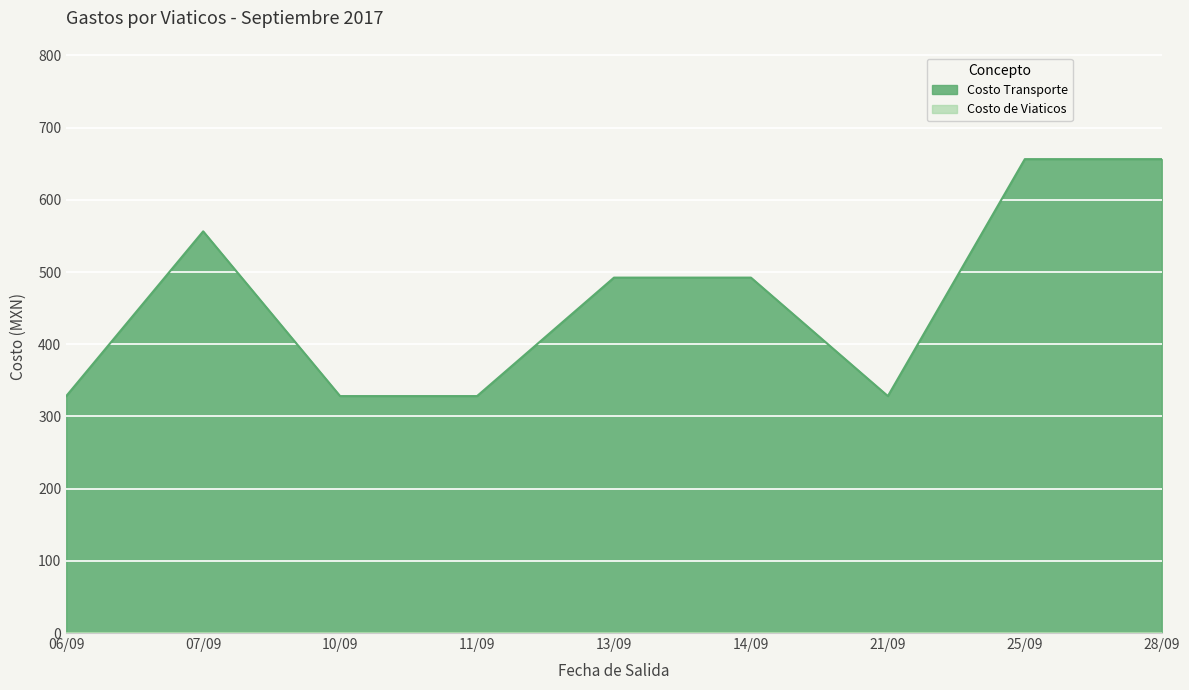

What position from the right is 06/09?

9